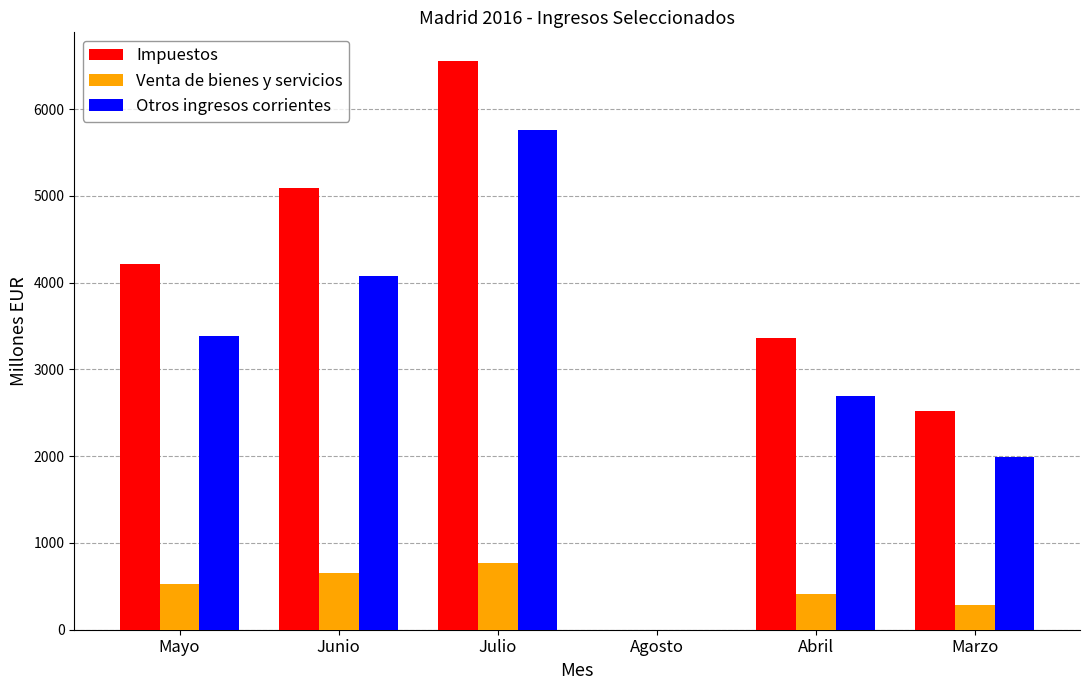

Reading left to right, what are all the values shown in this chart?

Impuestos: Mayo=4220	Junio=5091	Julio=6556	Agosto=0	Abril=3362	Marzo=2517
Venta de bienes y servicios: Mayo=528	Junio=654	Julio=766	Agosto=0	Abril=415	Marzo=281
Otros ingresos corrientes: Mayo=3390	Junio=4078	Julio=5755	Agosto=0	Abril=2689	Marzo=1994